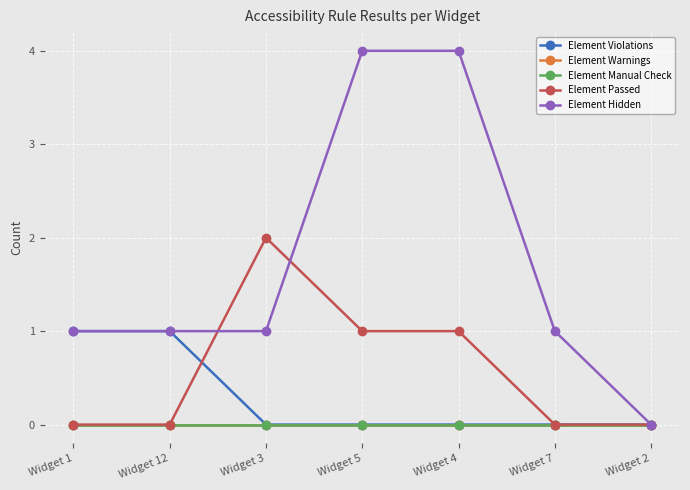

What is the label of the 5th point from the left?

Widget 4